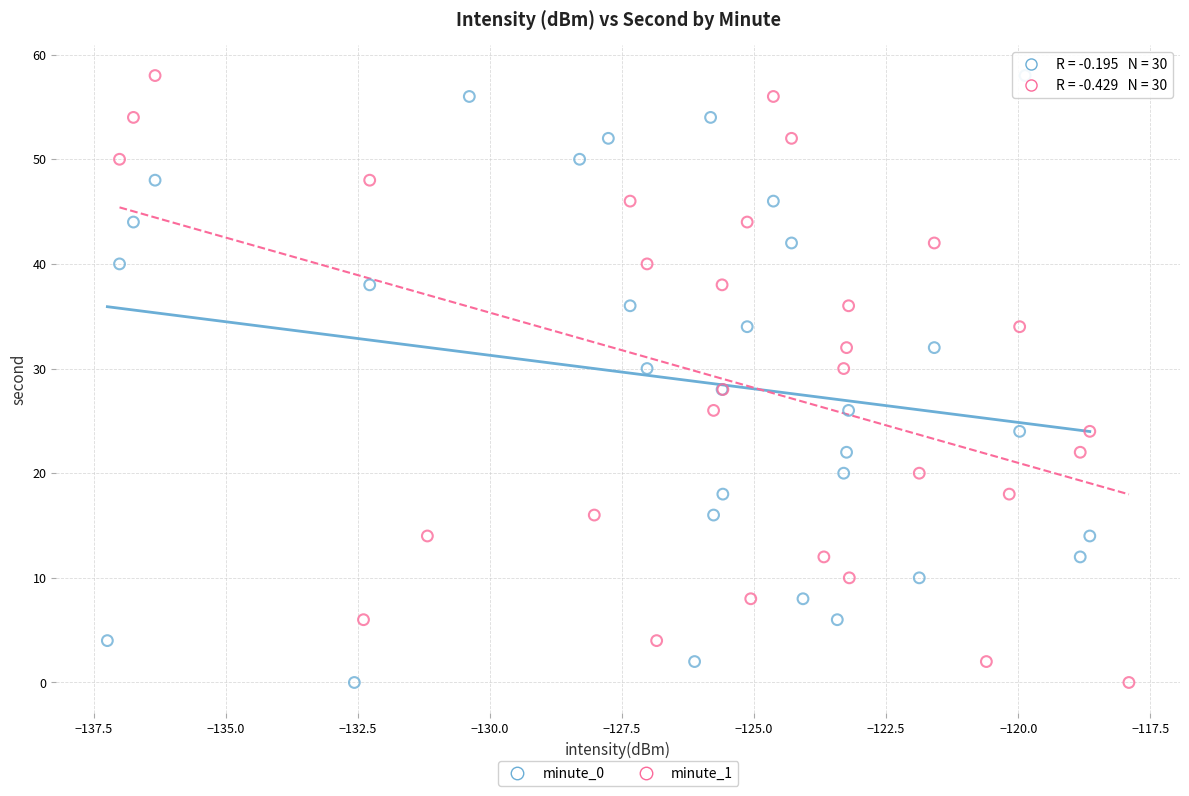

What are all the series names shown in the legend?

minute_0, minute_1